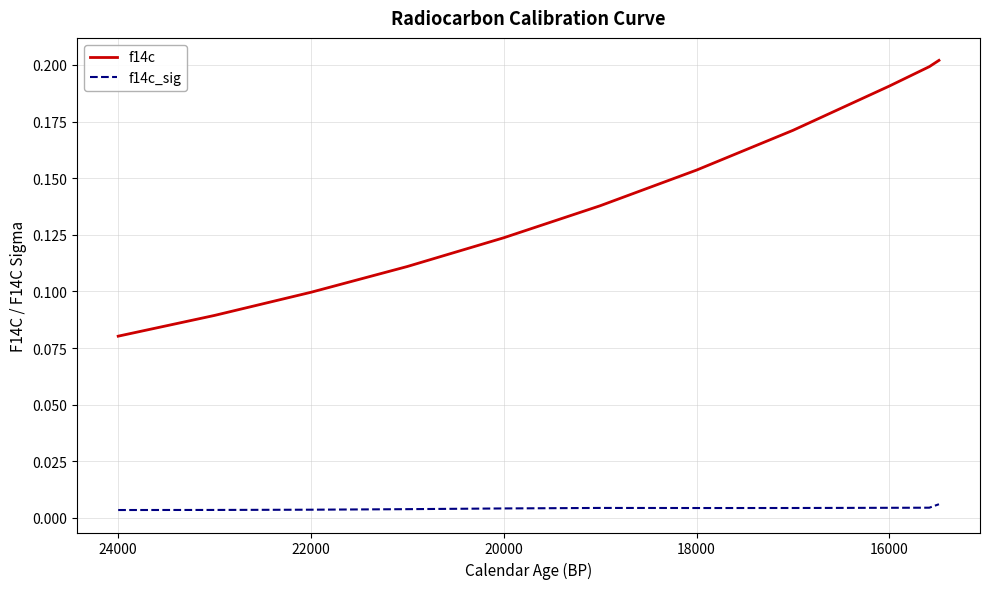

True or false: f14c and f14c_sig intersect in this chart.

False